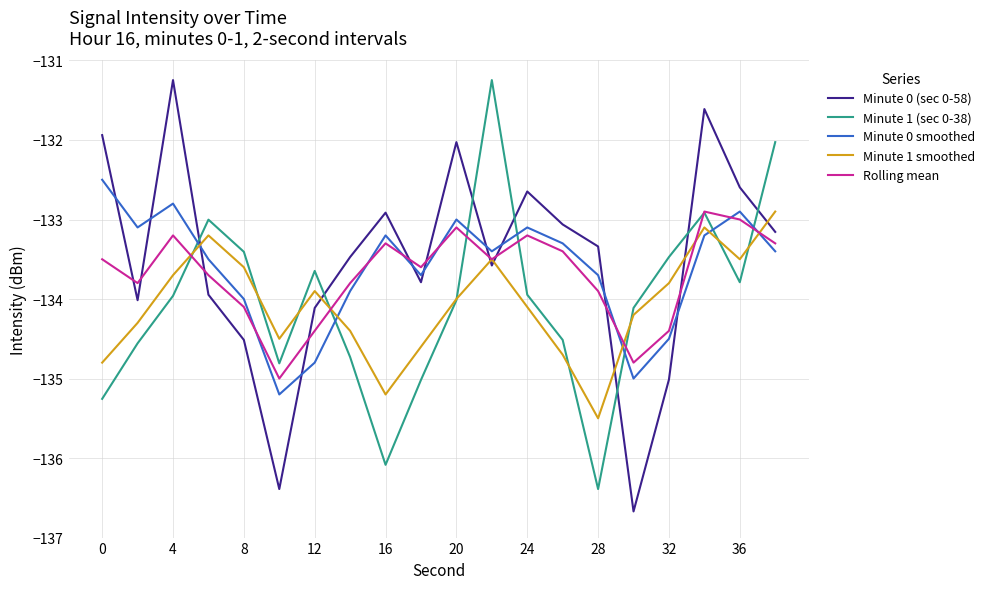

What is the maximum value for Minute 0 (sec 0-58)?

-131.2